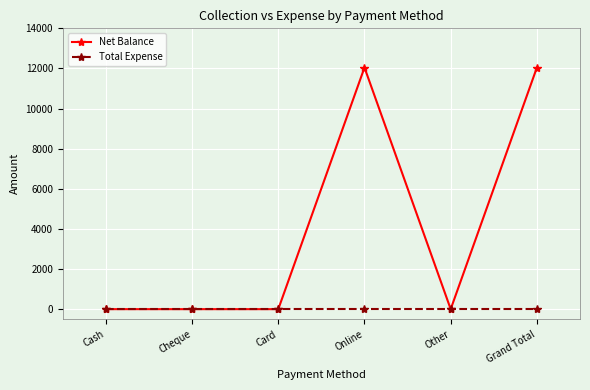

How many lines are shown in the chart?

2